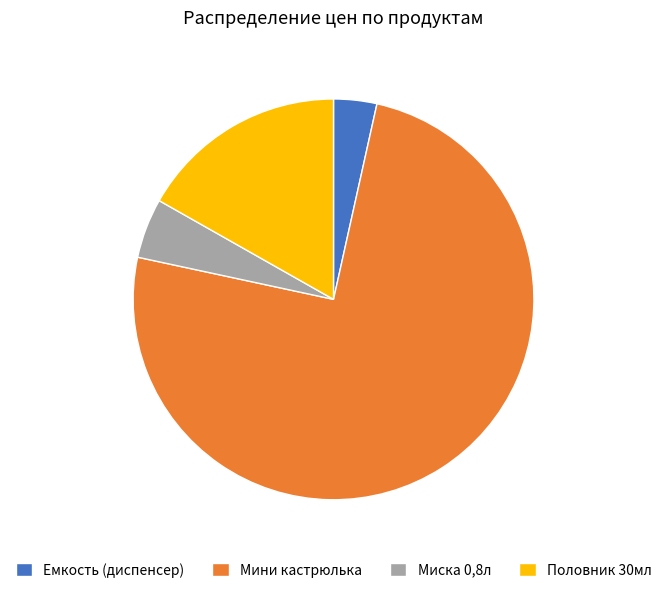

Is the sum of Емкость (диспенсер) and Миска 0,8л greater than half?

No